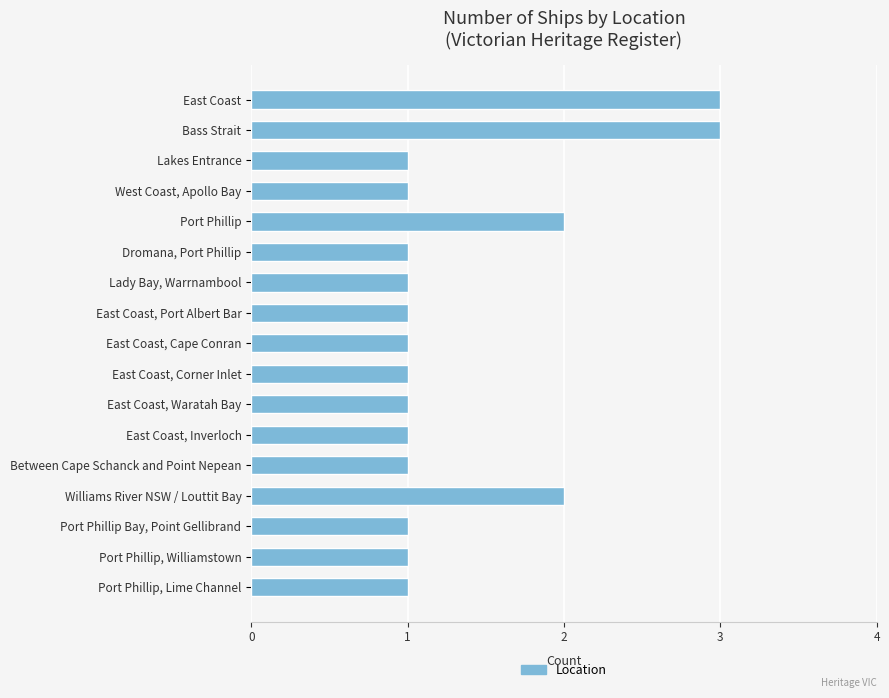

Are the bars horizontal?

Yes